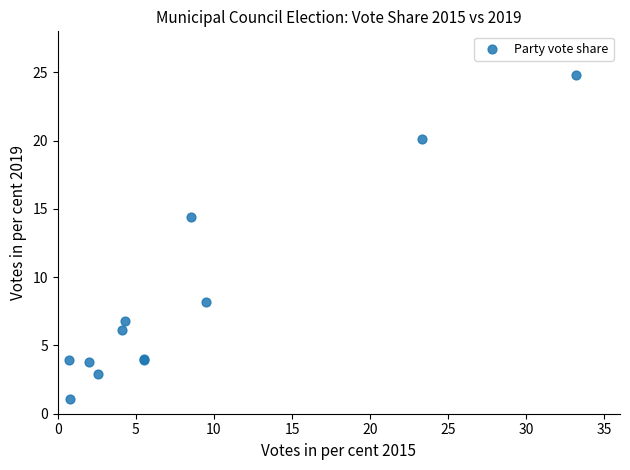

What Y value in the scatter plot is closest to 12?

14.4